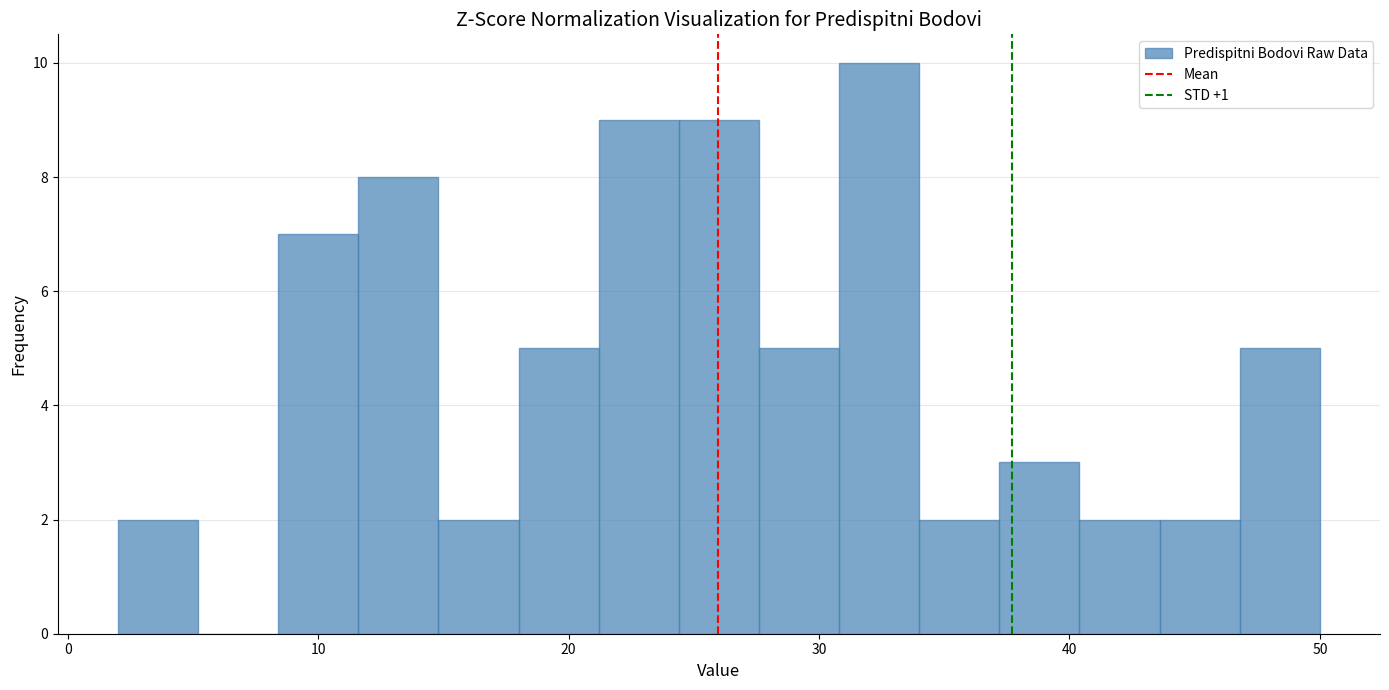

Read against the x-axis, roughly where is the centre of the tallest bar?

32